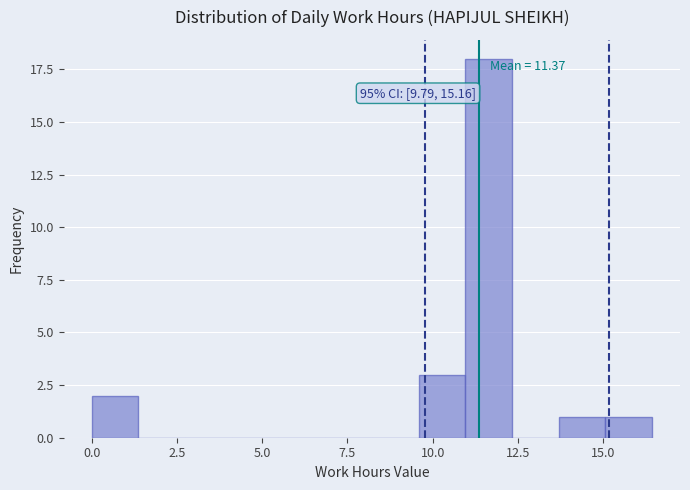

Read against the x-axis, roughly where is the centre of the tallest bar?

11.5